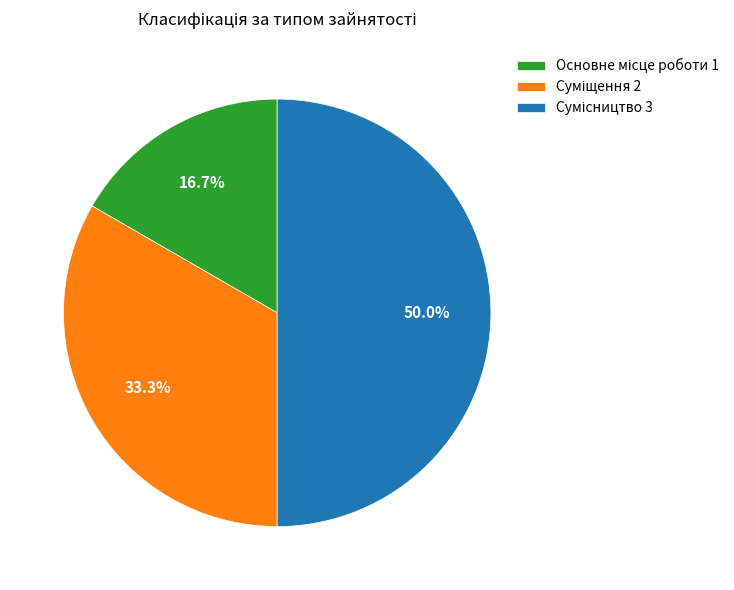

What is the largest slice in the pie chart?

Сумісництво